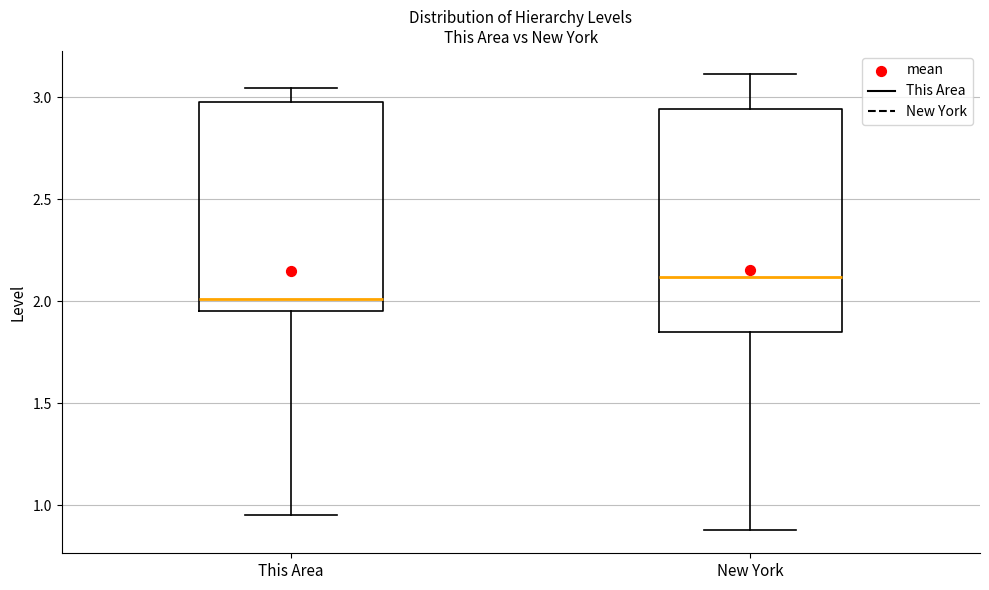

Where does the lower whisker of the box for New York end on the y-axis? The values are not printed on the chart, so give them approximately, as read against the axis.

0.90